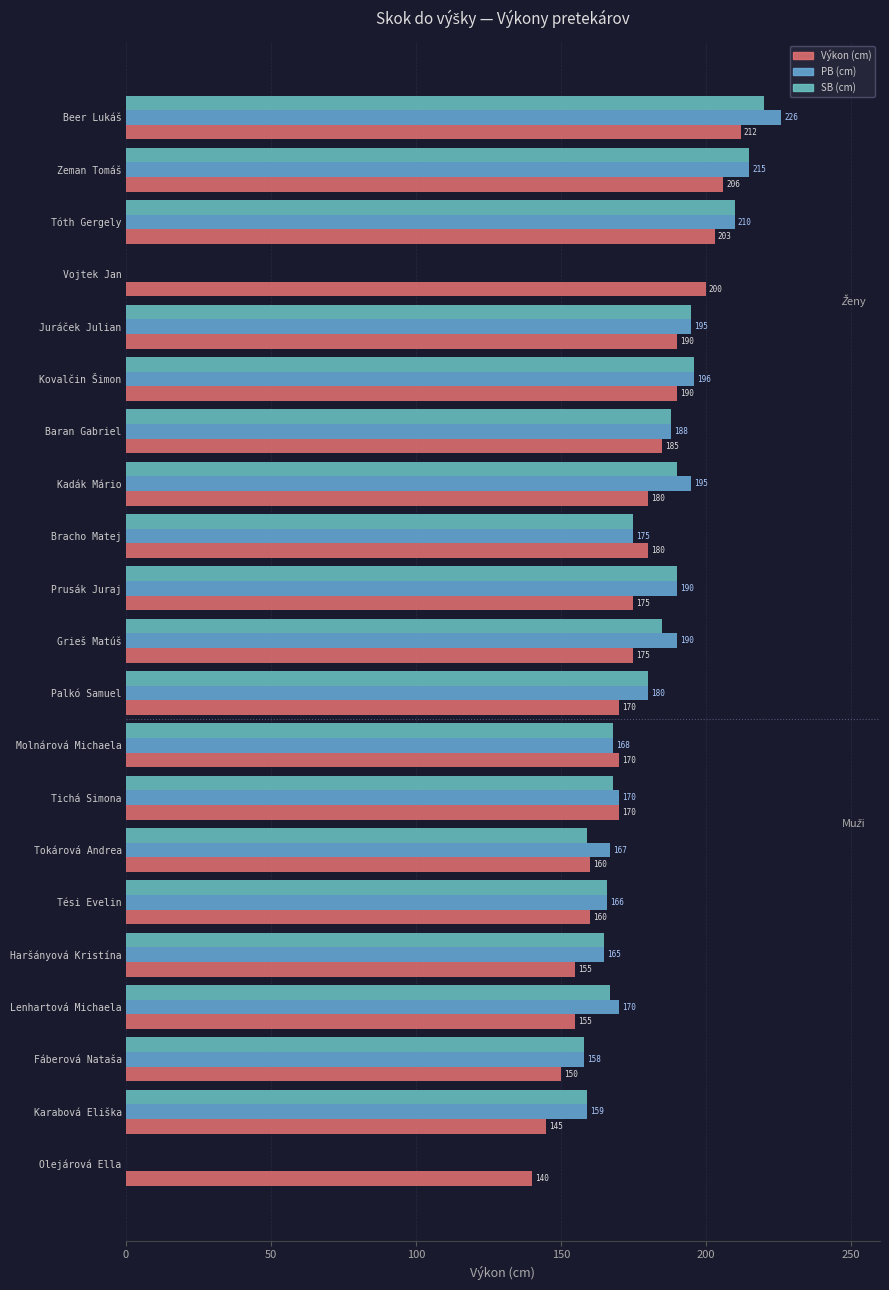

Count the number of categories in the chart.

21